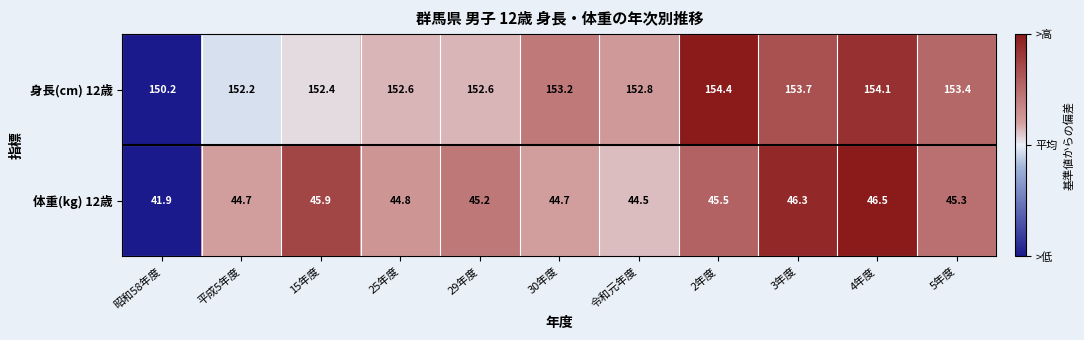

Reading right to left, list all the values displayed in this chart.

身長(cm) 12歳: 5年度=153.4	4年度=154.1	3年度=153.7	2年度=154.4	令和元年度=152.8	30年度=153.2	29年度=152.6	25年度=152.6	15年度=152.4	平成5年度=152.2	昭和58年度=150.2
体重(kg) 12歳: 5年度=45.3	4年度=46.5	3年度=46.3	2年度=45.5	令和元年度=44.5	30年度=44.7	29年度=45.2	25年度=44.8	15年度=45.9	平成5年度=44.7	昭和58年度=41.9